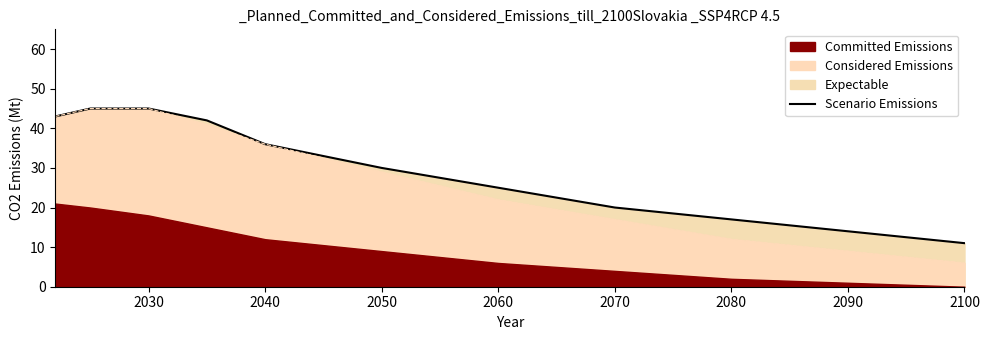

The value of Scenario Emissions at 2060 is 37. True or false?

False